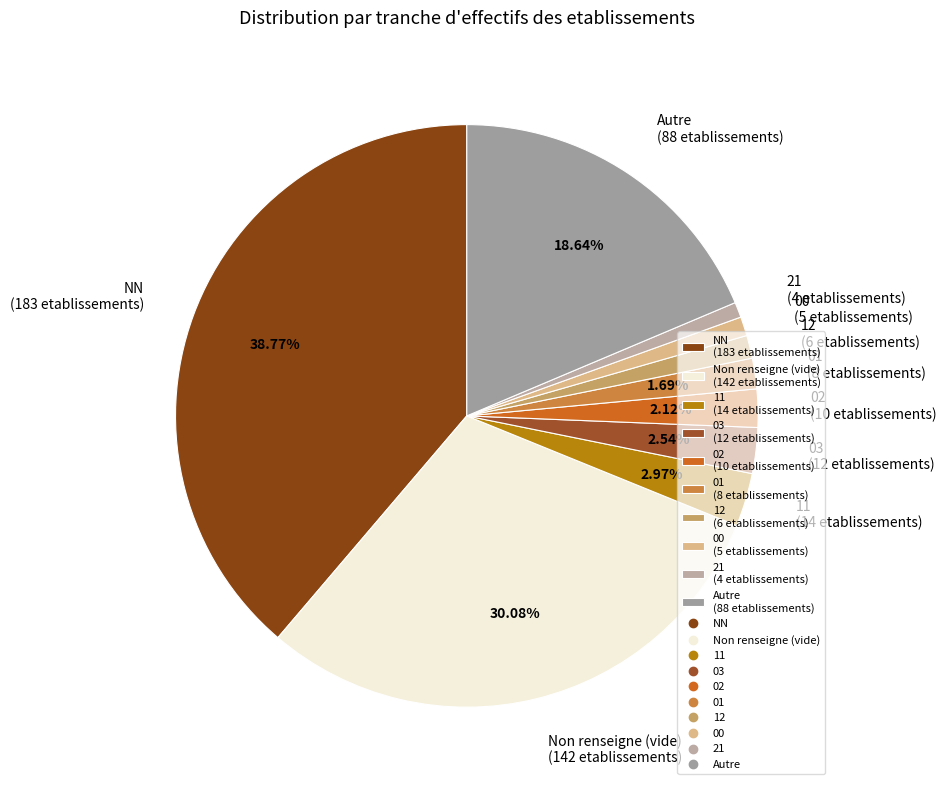

Is the sum of Non renseigne (vide) (142 etablissements) and Autre (88 etablissements) greater than half?

No